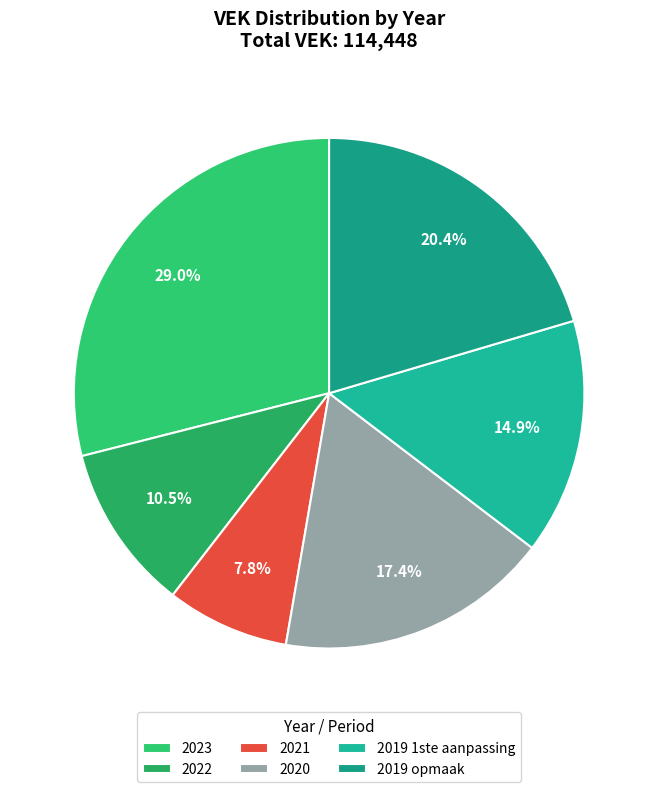

How many segments does this pie chart have?

6